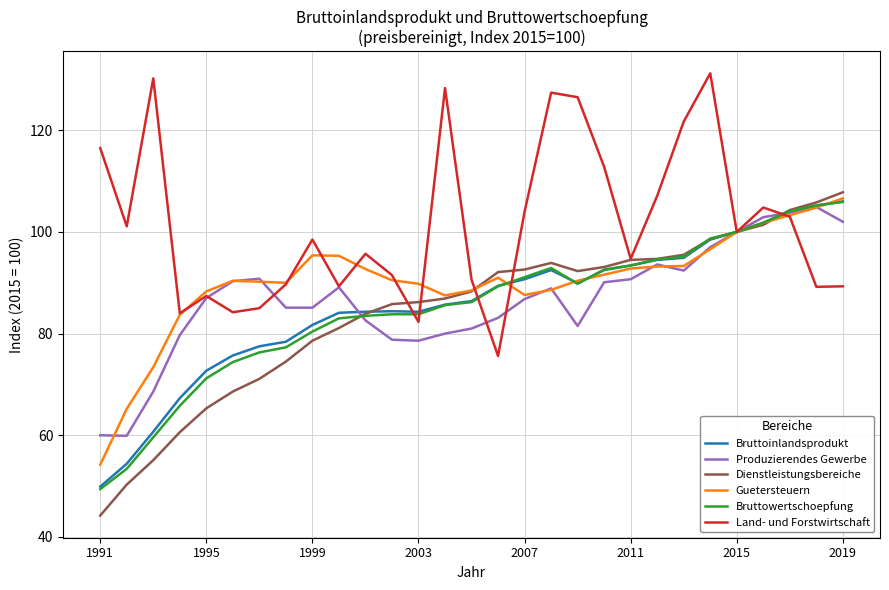

What is the greatest value displayed?

131.2